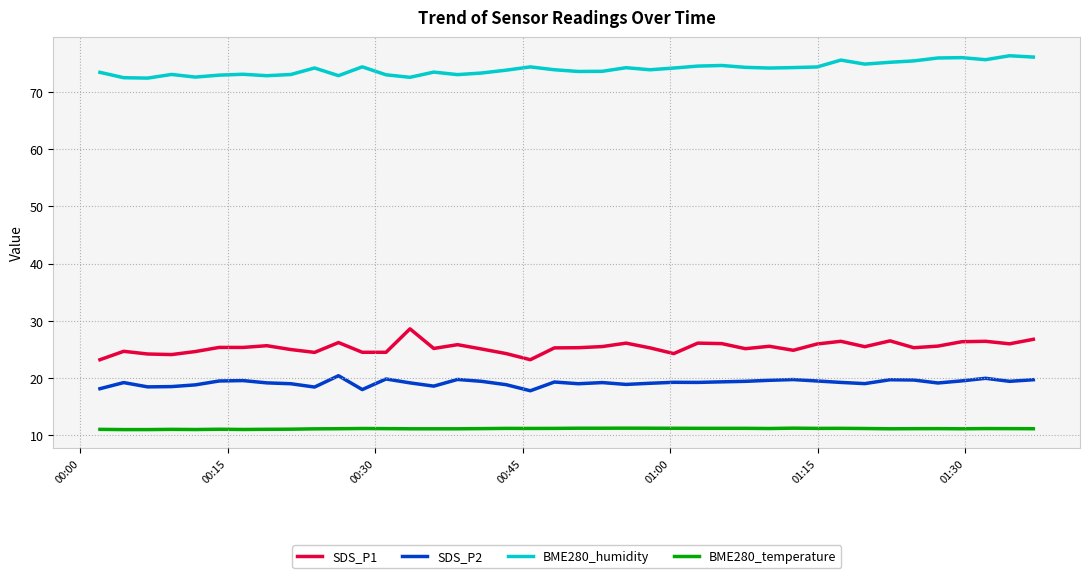

List the series in order of their peak value, lowest first.

BME280_temperature, SDS_P2, SDS_P1, BME280_humidity